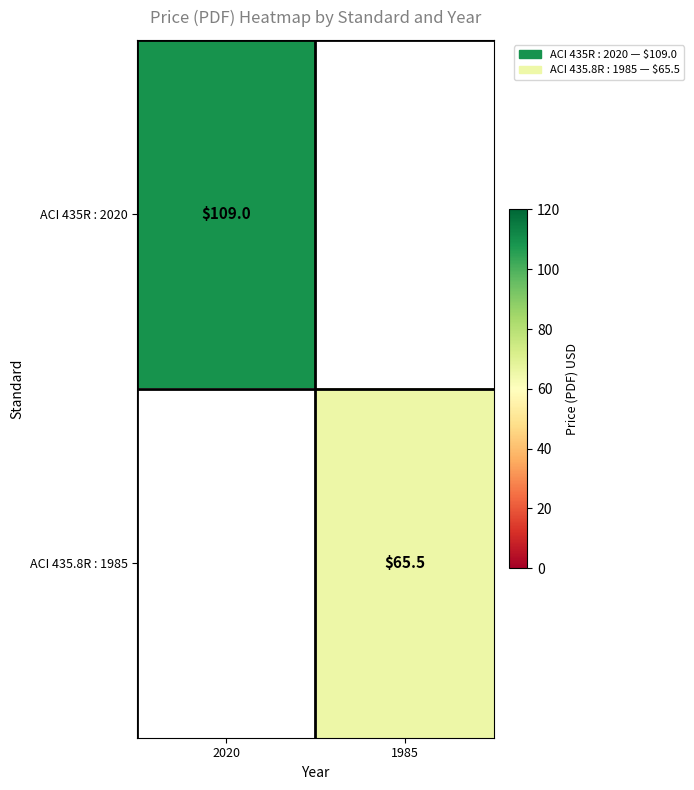

The ACI 435.8R : 1985 series shows 65.5 at 1985. True or false?

True